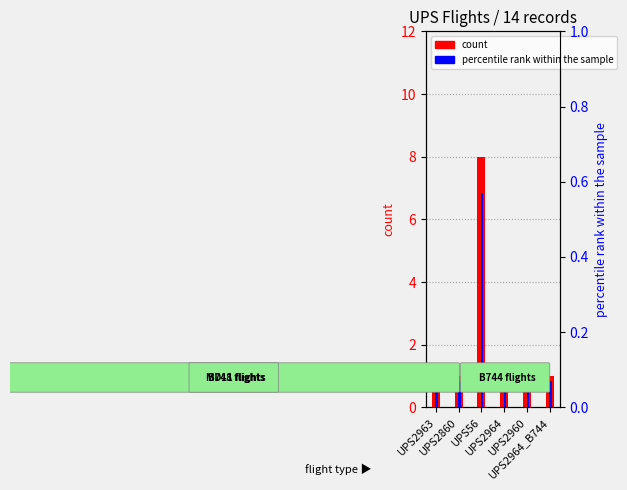

What are all the series names shown in the legend?

count, percentile rank within the sample